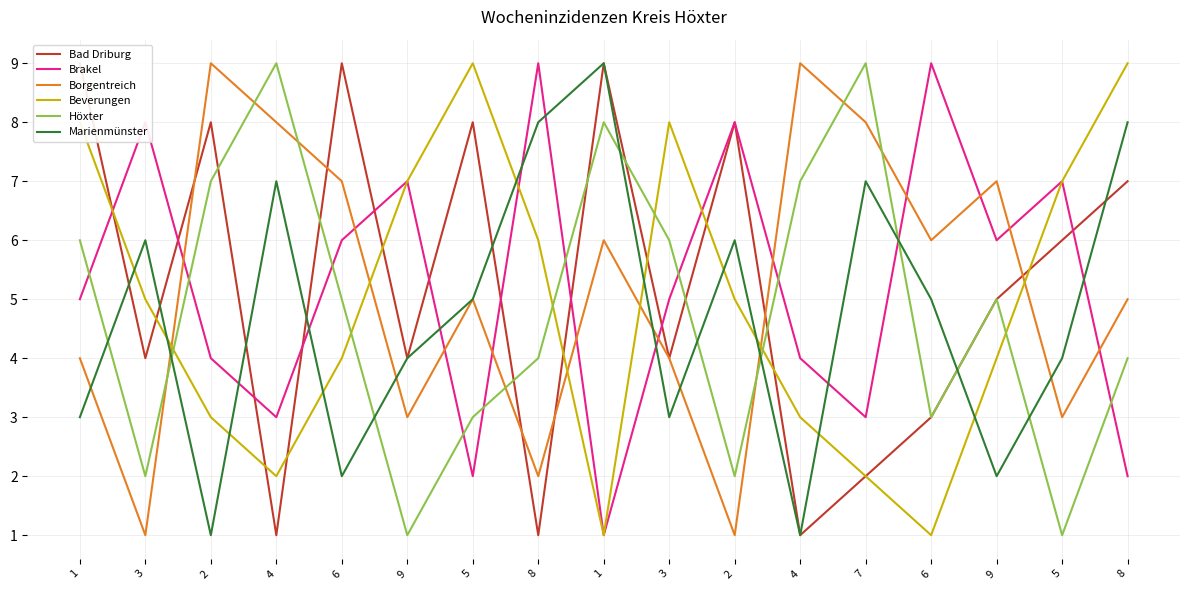

How many data points in Beverungen are above 5?

7